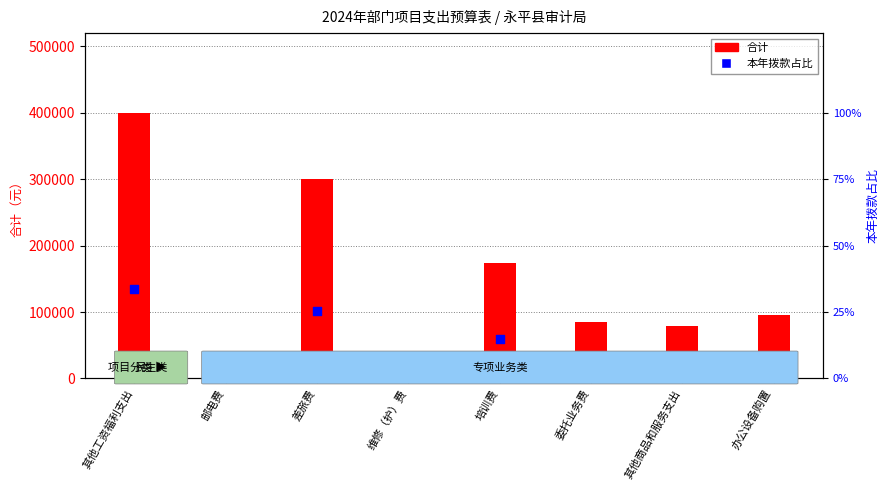

What are all the series names shown in the legend?

合计, 本年拨款占比